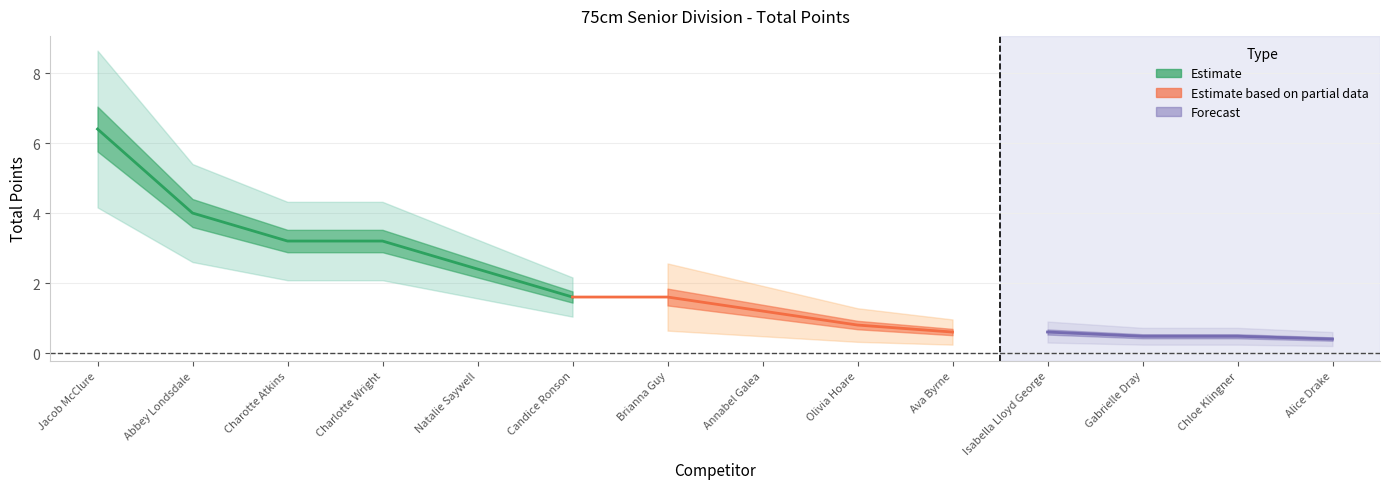

Rank the categories by value from highest to lowest.

Jacob McClure, Abbey Londsdale, Charotte Atkins, Charlotte Wright, Natalie Saywell, Candice Ronson, Brianna Guy, Annabel Galea, Olivia Hoare, Ava Byrne, Isabella Lloyd George, Gabrielle Dray, Chloe Klingner, Alice Drake